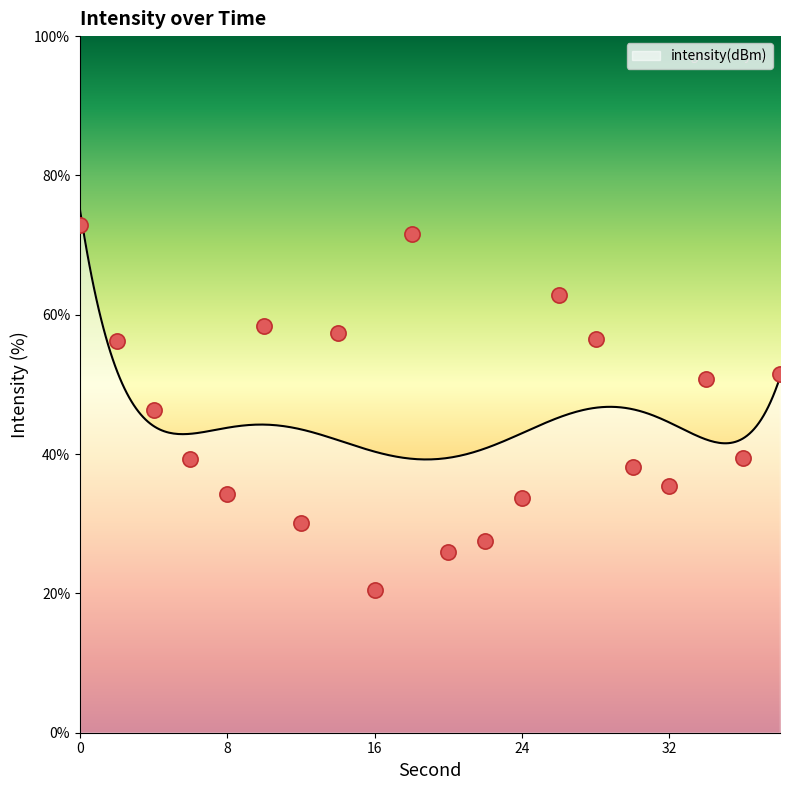

Approximately how many times larger is the value at 0 compared to 18?

1.0